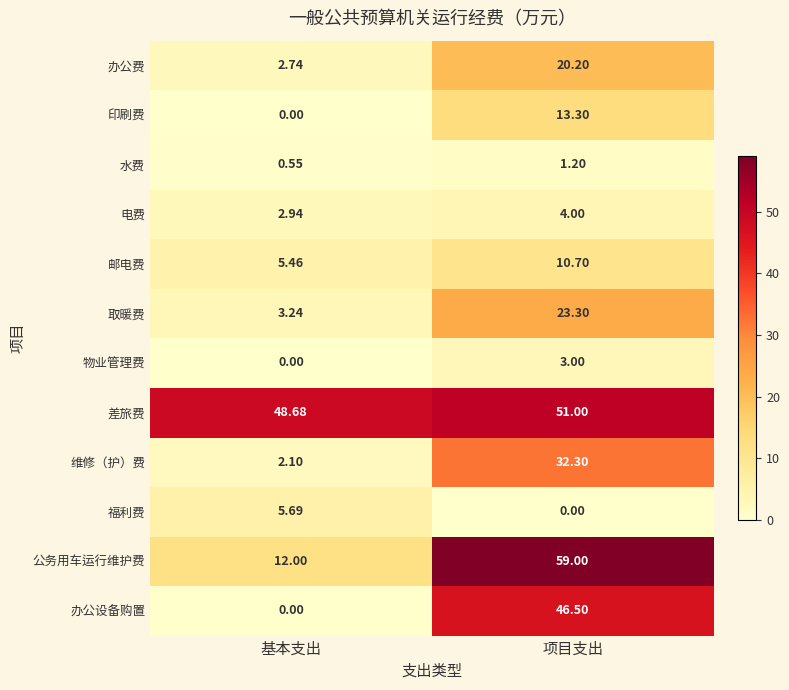

Which series has the largest total across all categories?

差旅费